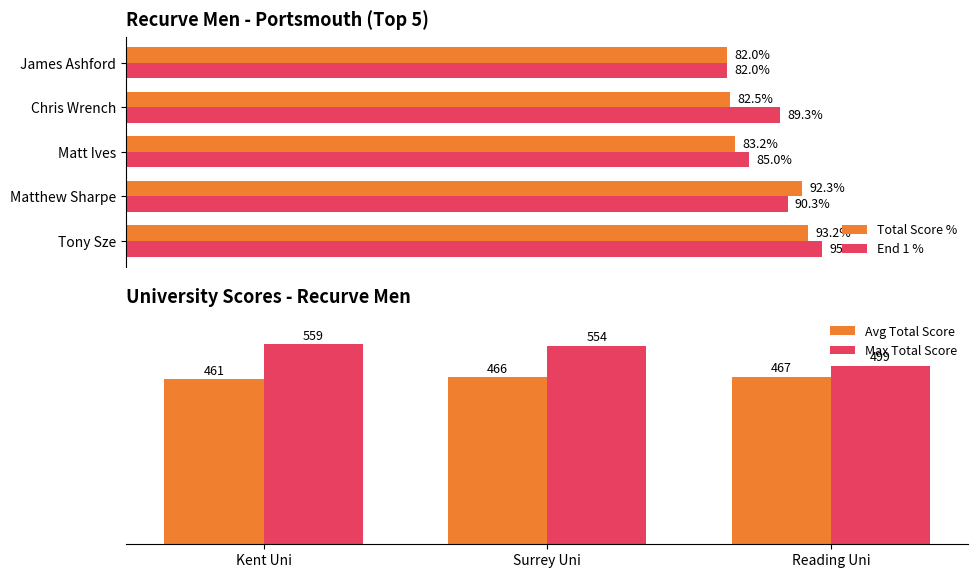

Where is End 1 % nearest to the value 88?

Chris Wrench